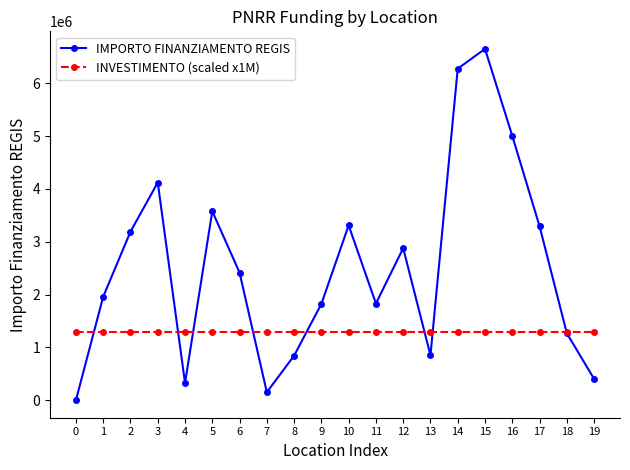

At which category is the sum across all series the highest?

15